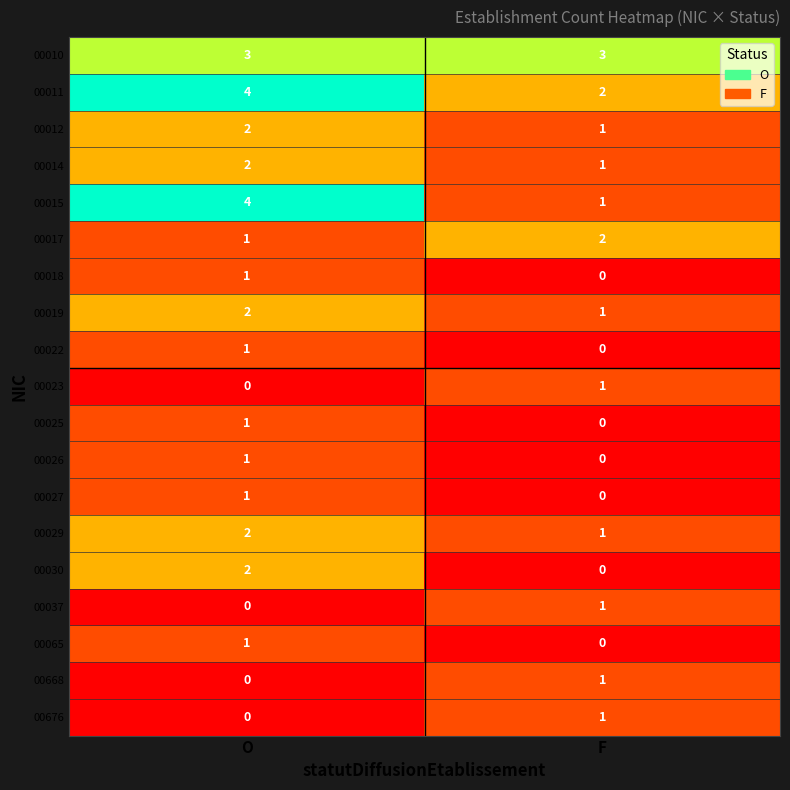

At which label is 00014 closest to 1?

F